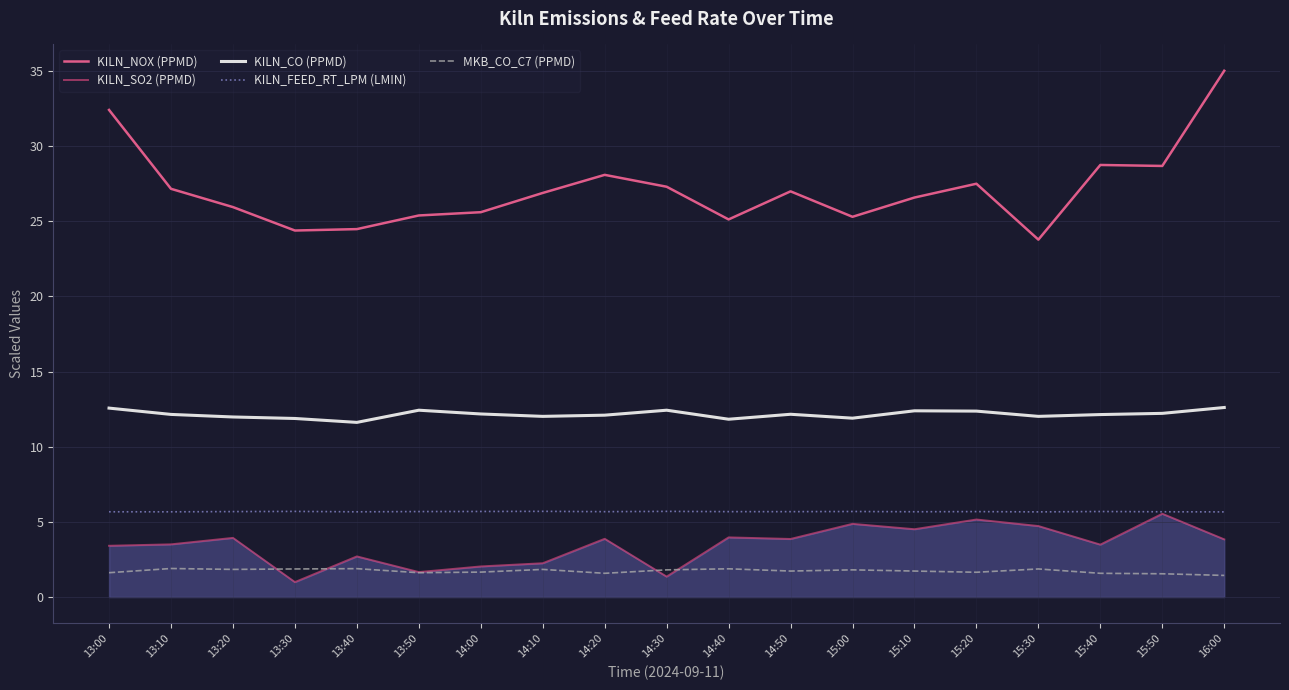

What are all the series names shown in the legend?

KILN_NOX (PPMD), KILN_SO2 (PPMD), KILN_CO (PPMD), KILN_FEED_RT_LPM (LMIN), MKB_CO_C7 (PPMD)